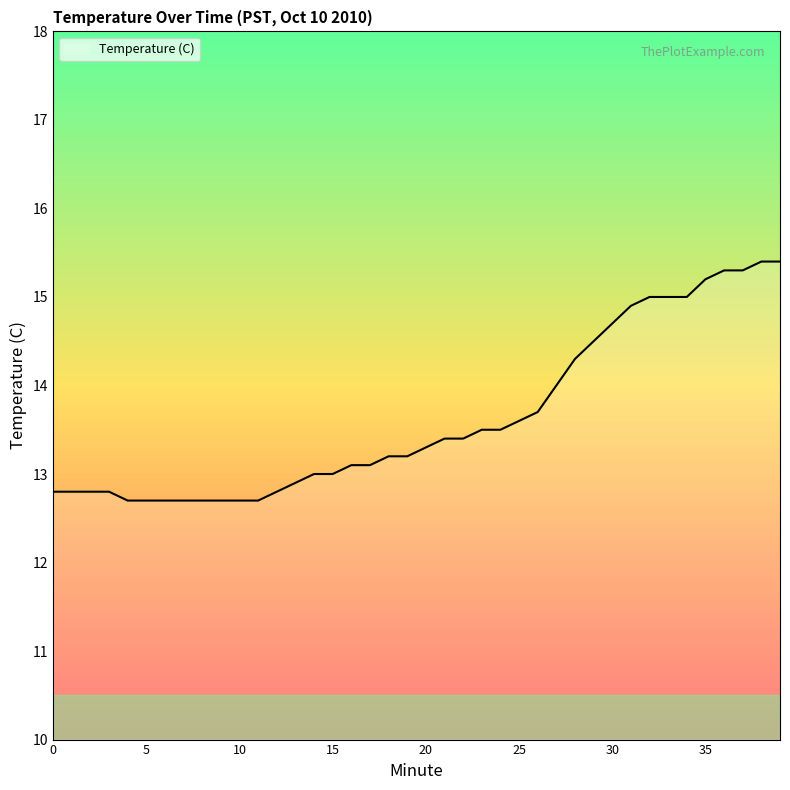

What is the smallest value displayed?

12.7